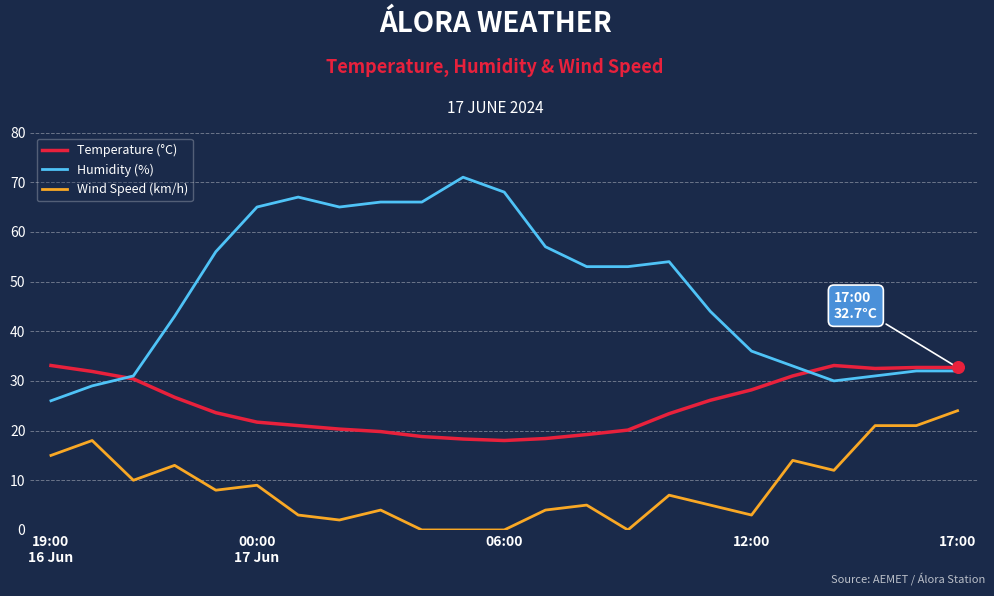

Which series has the largest total across all categories?

Humidity (%)